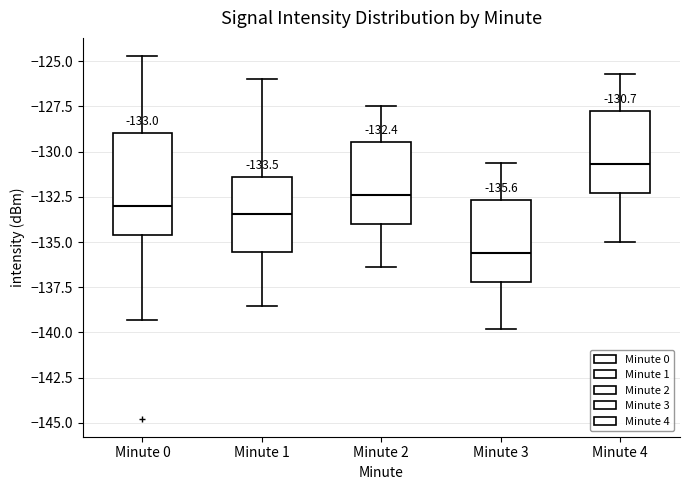

Comparing the boxes themselves (not the whiskers), which one is the tallest?

Minute 0